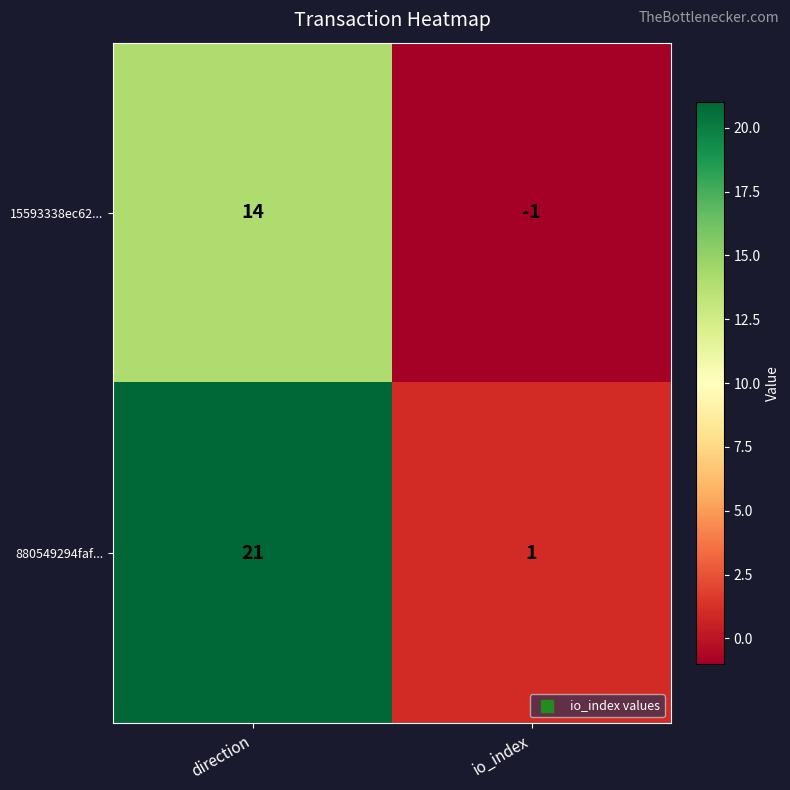

Which series changed the most between direction and io_index?

880549294faf...